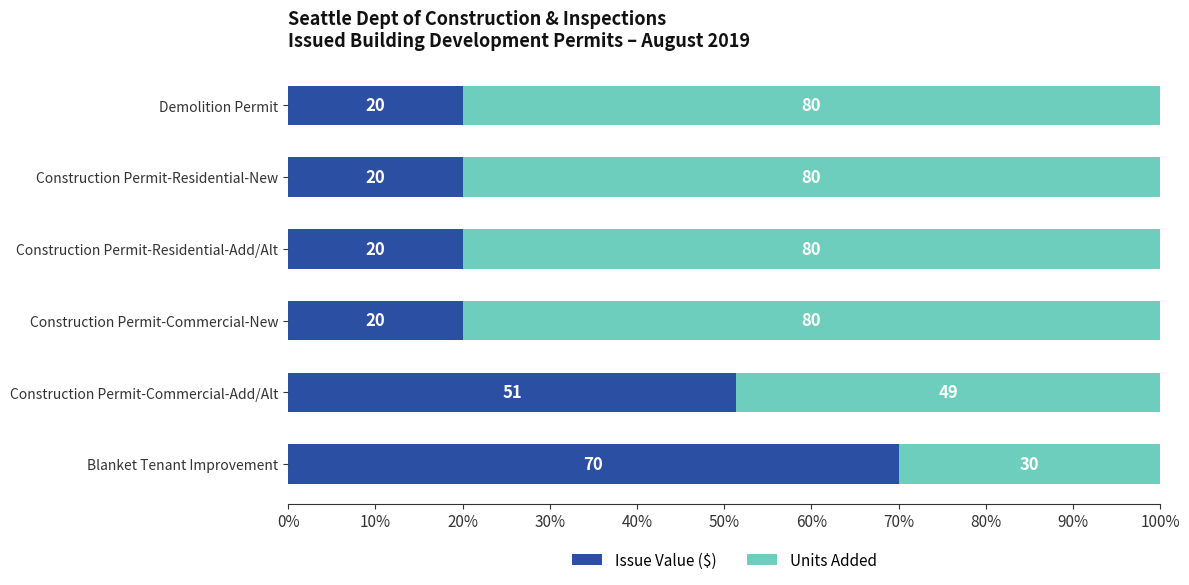

True or false: Issue Value ($) has a value of 20.0 at Construction Permit-Residential-Add/Alt.

True